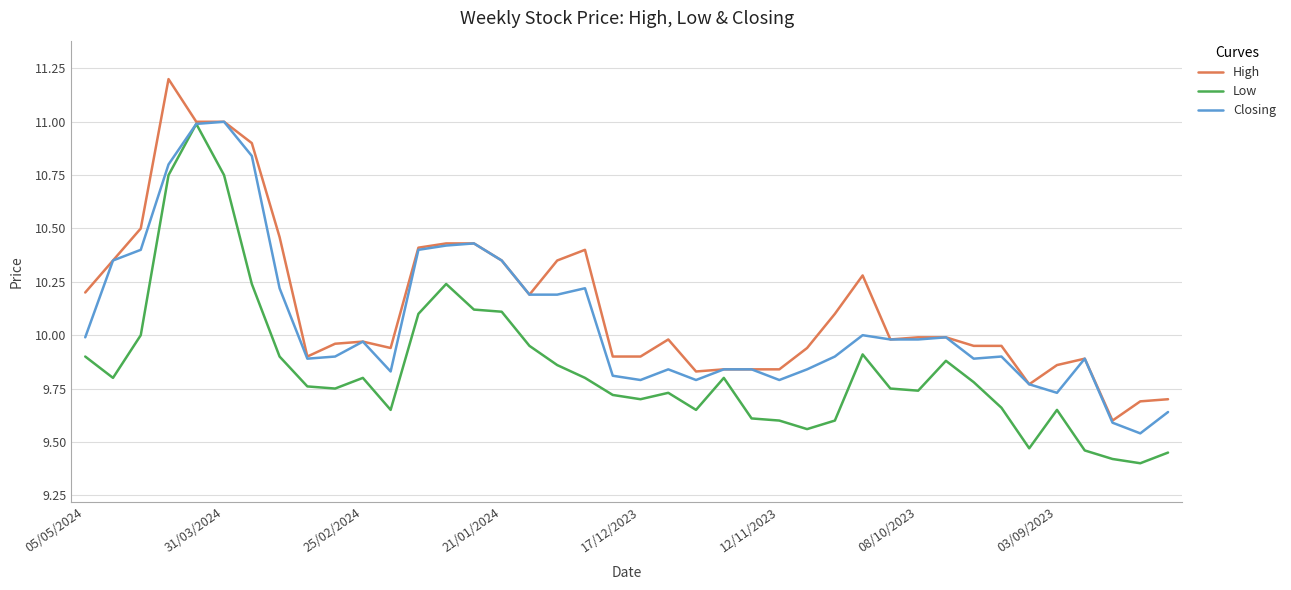

What is the maximum value shown in the chart?

11.2